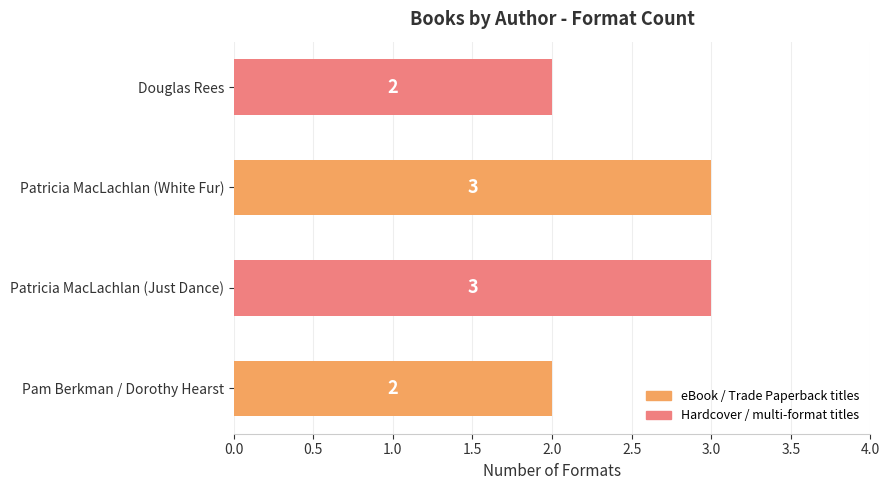

What is the sum of the values at Patricia MacLachlan (White Fur) and Patricia MacLachlan (Just Dance)?

6